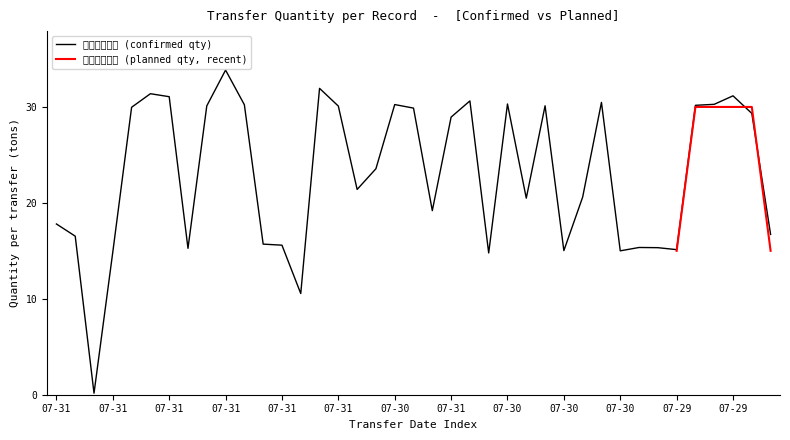

What is the difference between the maximum and minimum values?

33.7